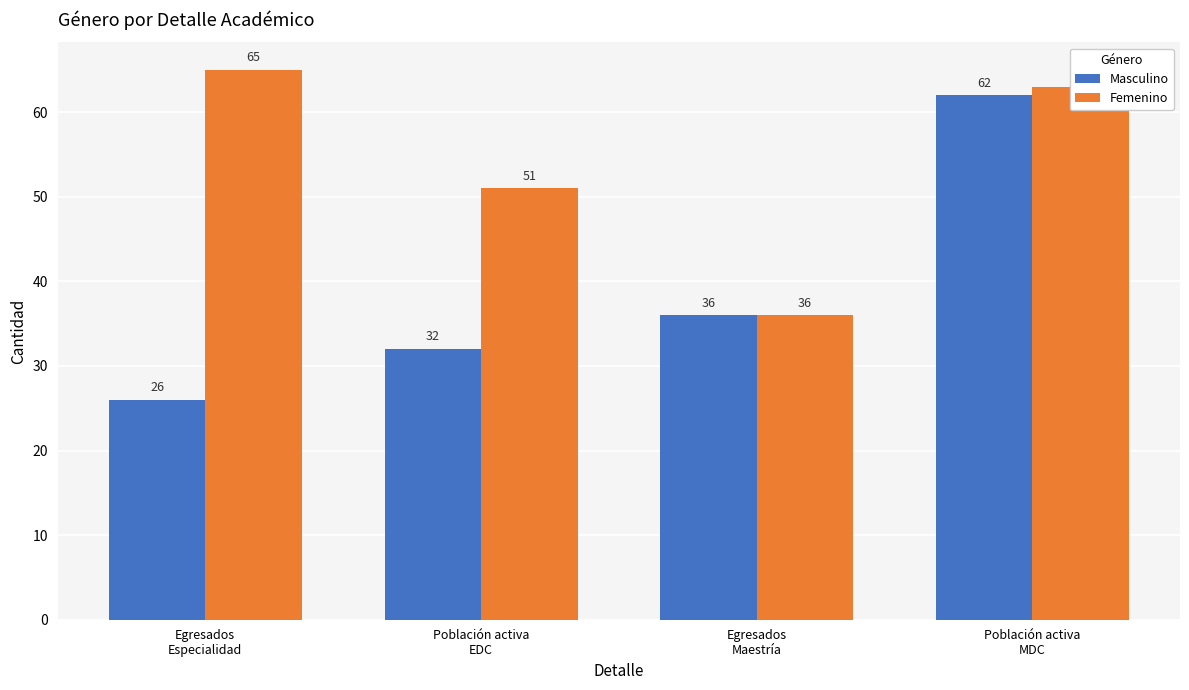

What are all the series names shown in the legend?

Masculino, Femenino